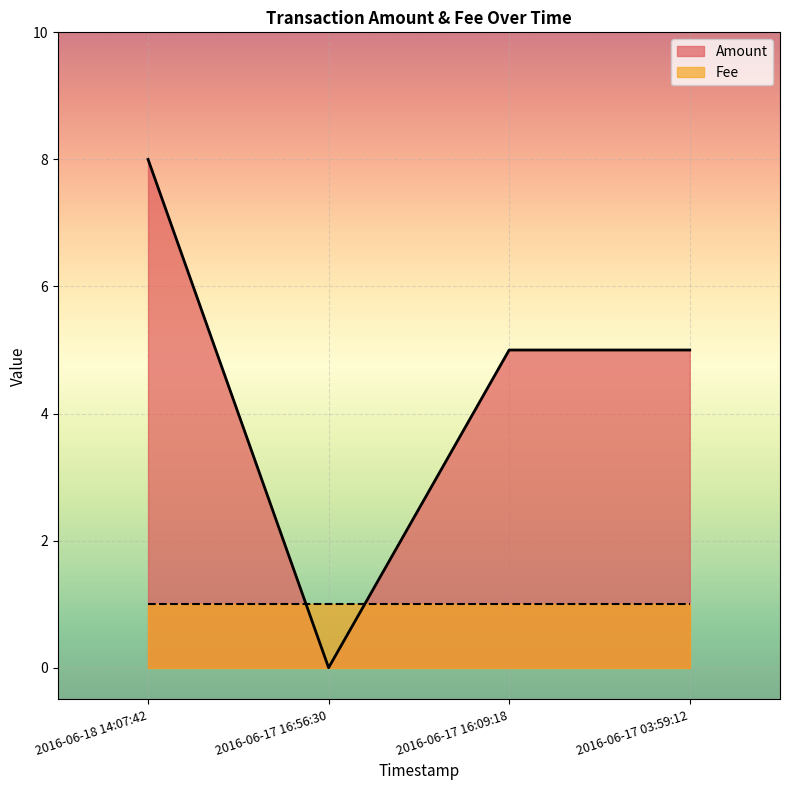

What is the ratio of the value at 2016-06-17 16:09:18 to the value at 2016-06-17 03:59:12?

1.0